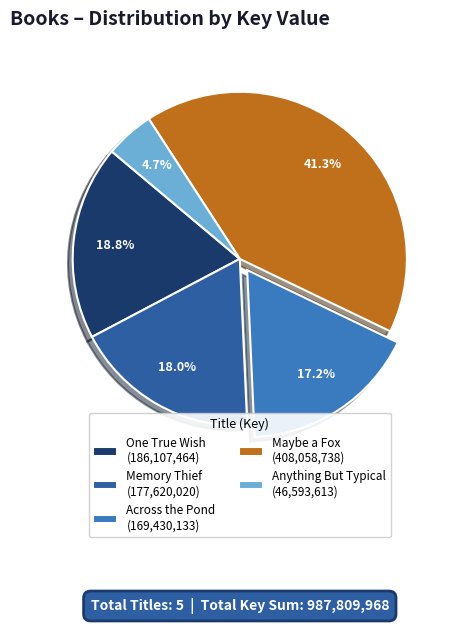

Rank the categories by value from highest to lowest.

Maybe a Fox, One True Wish, Memory Thief, Across the Pond, Anything But Typical